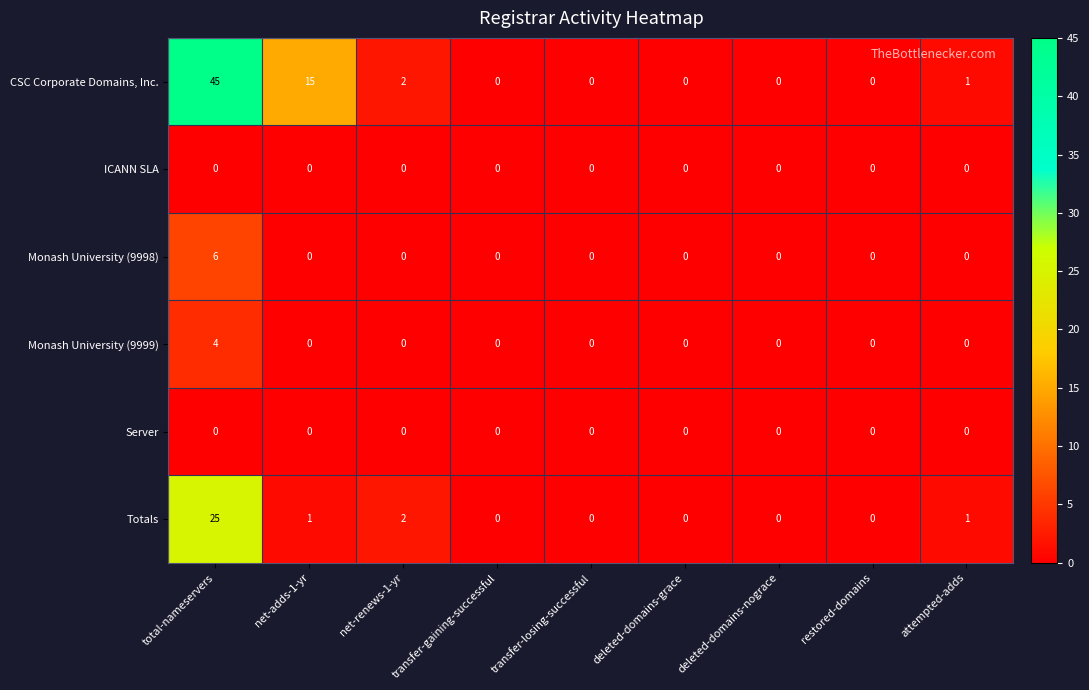

What is the highest value of the Monash University (9999) series?

4